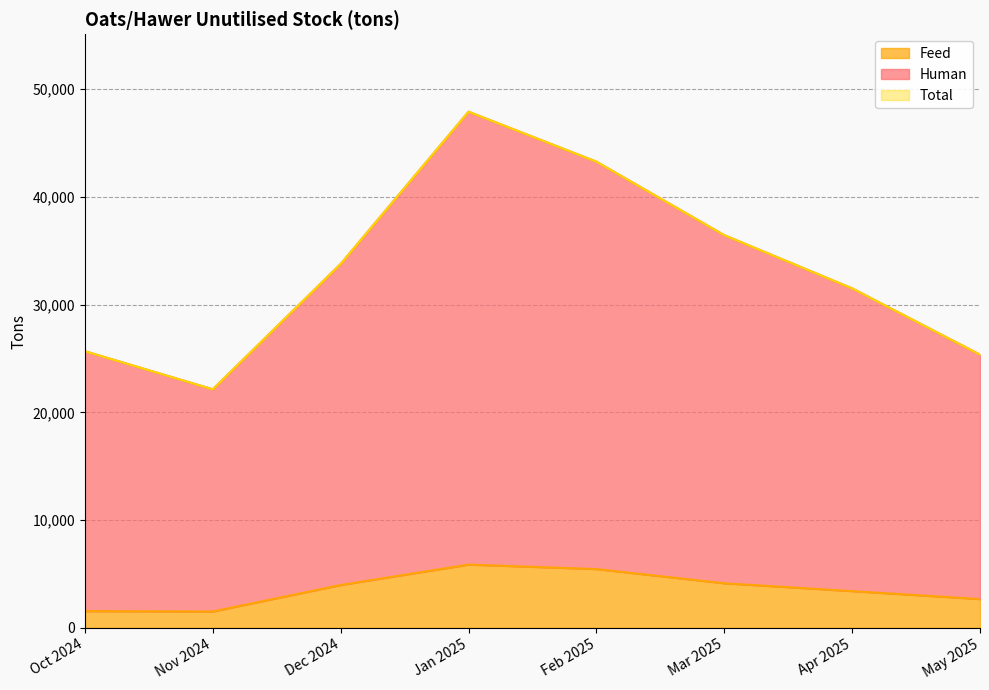

How many interior local peaks does the Total series have?

1